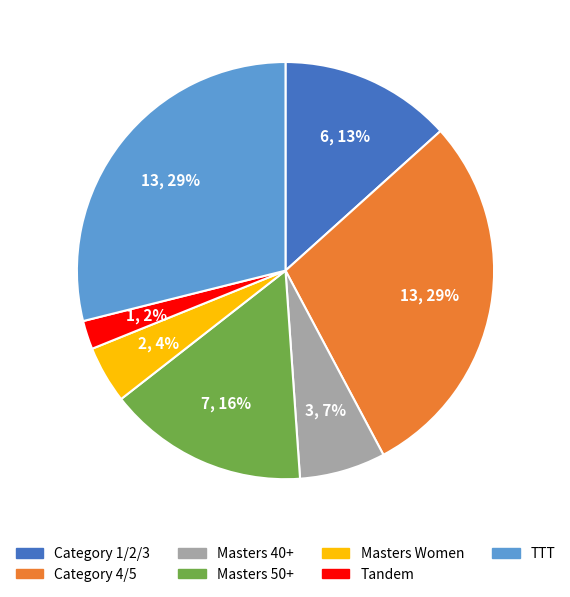

How many segments does this pie chart have?

7